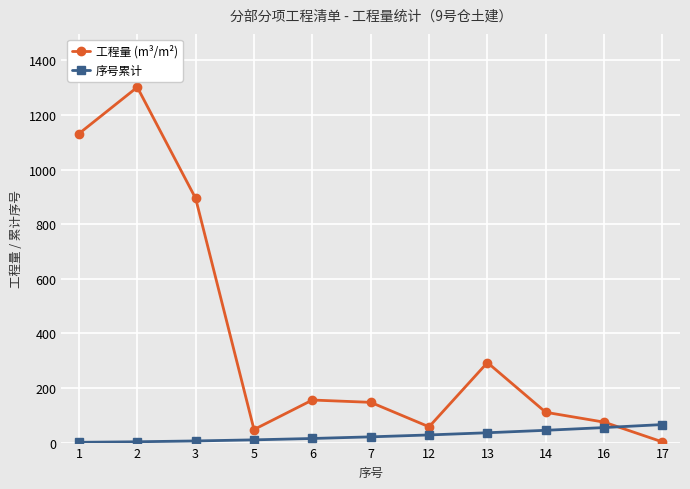

How many lines are shown in the chart?

2